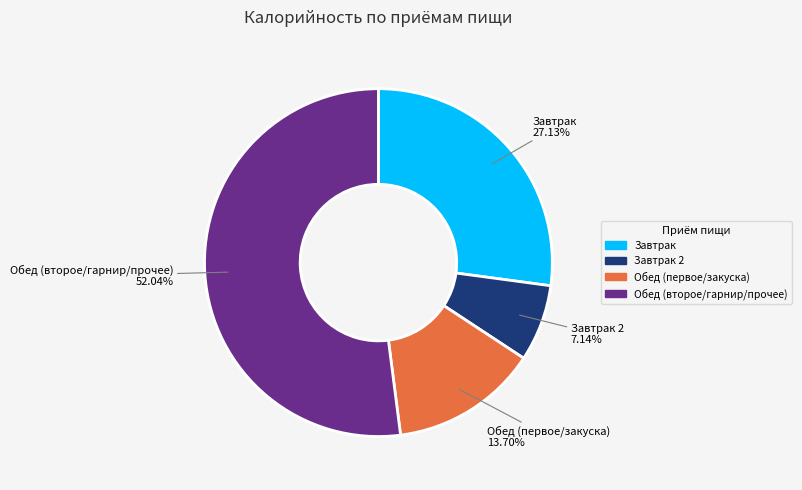

Does any single category account for the majority?

Yes